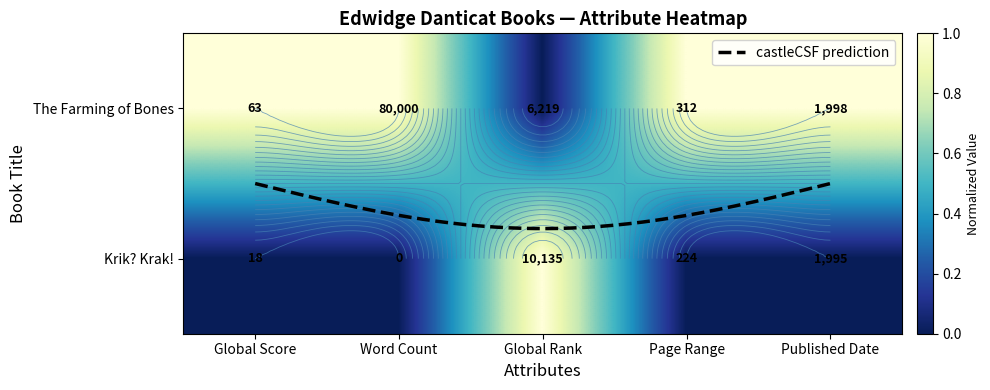

What is the change in value from Word Count to Global Rank?

-1